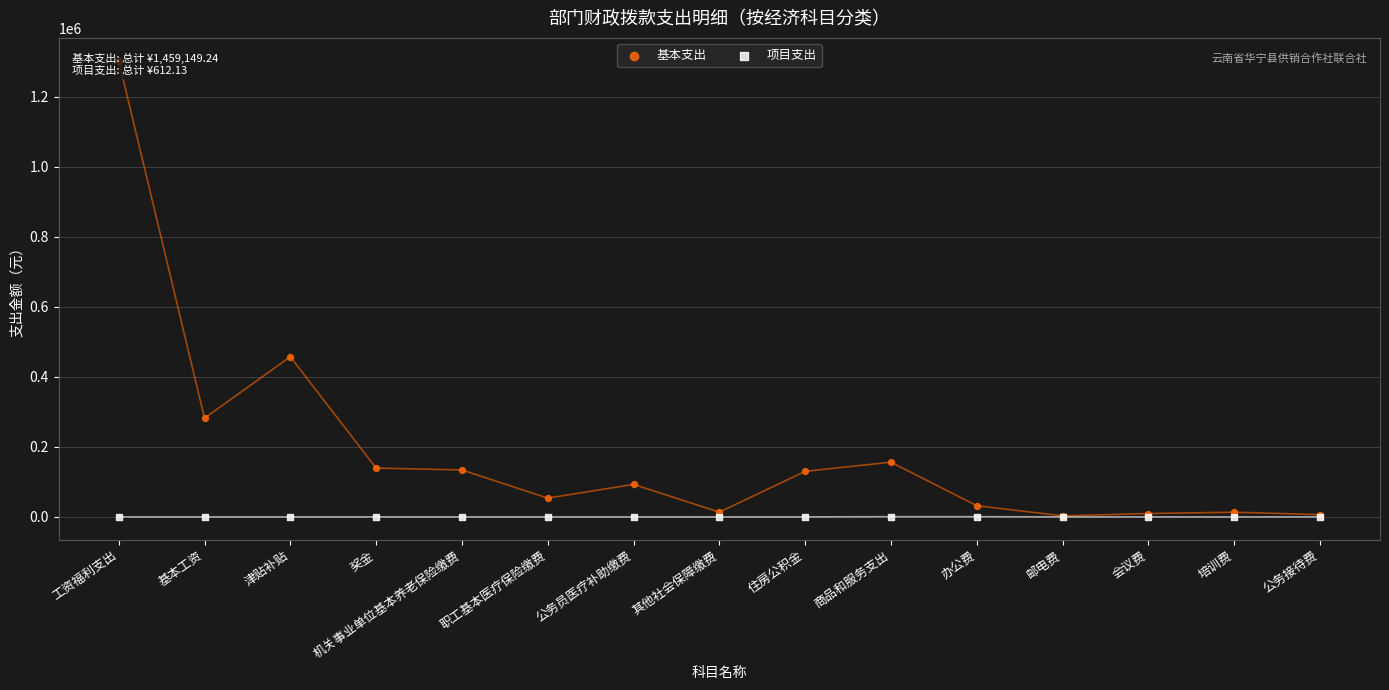

Which series has the largest total across all categories?

基本支出